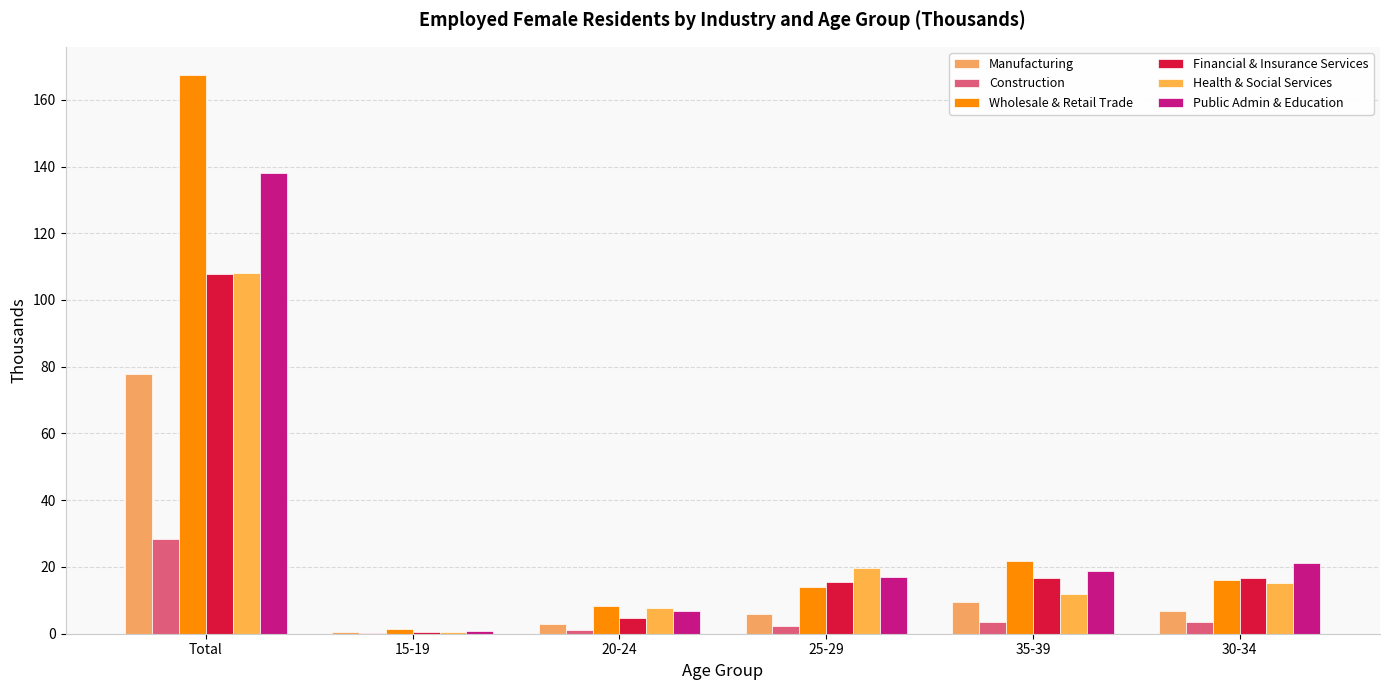

How many data points in Health & Social Services are above 15?

3